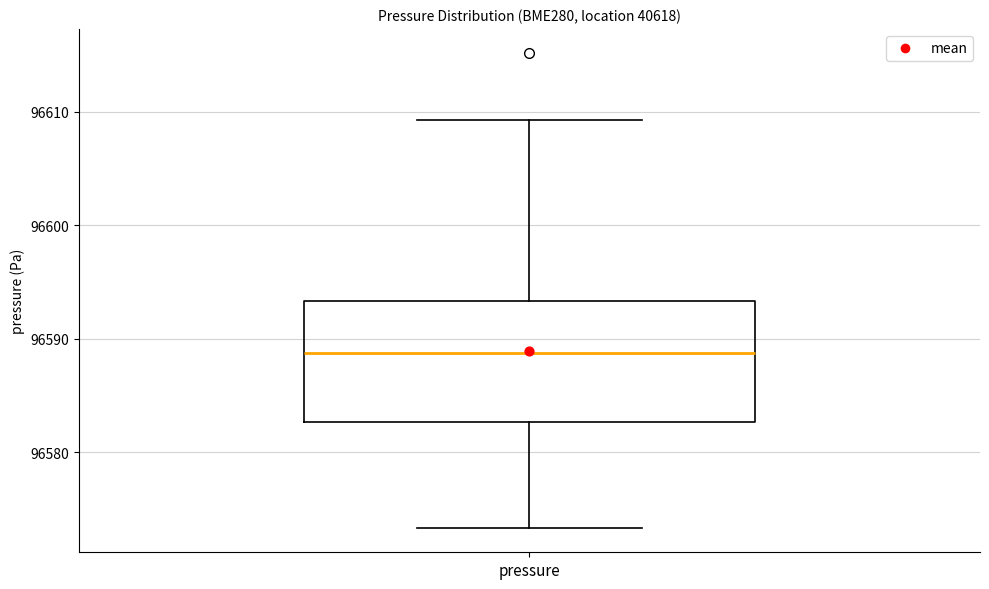

Where does the lower whisker of the box for pressure end on the y-axis? The values are not printed on the chart, so give them approximately, as read against the axis.

96573